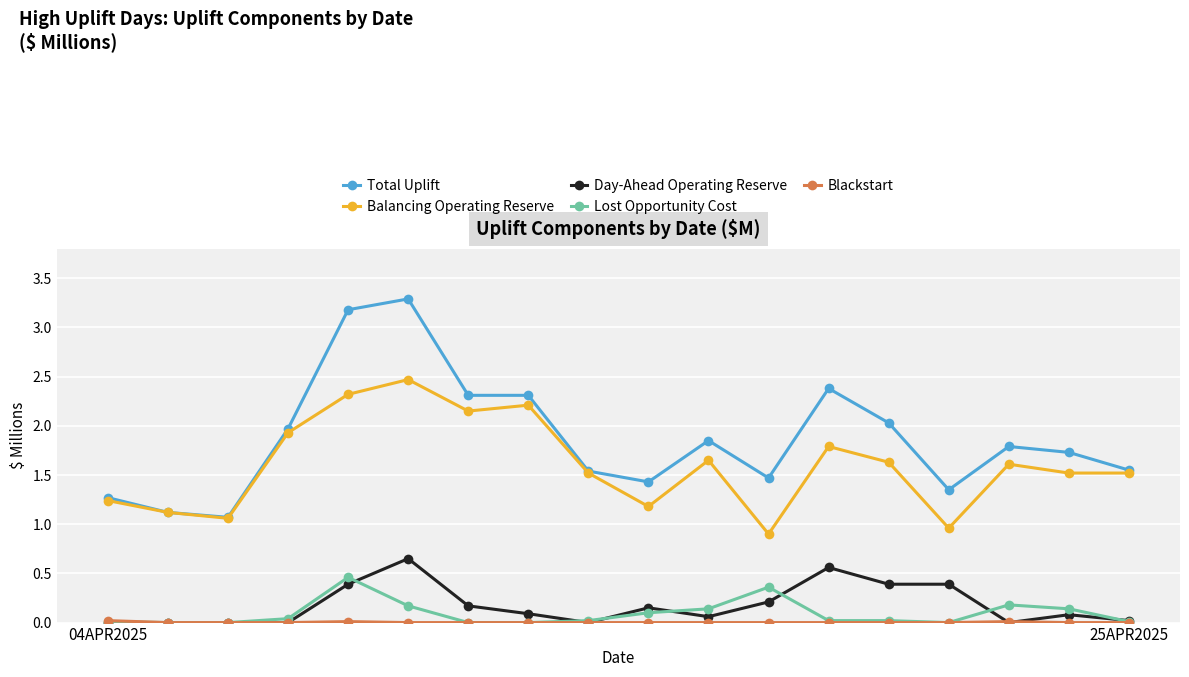

True or false: Lost Opportunity Cost has more than 1 points higher than both neighbors.

True